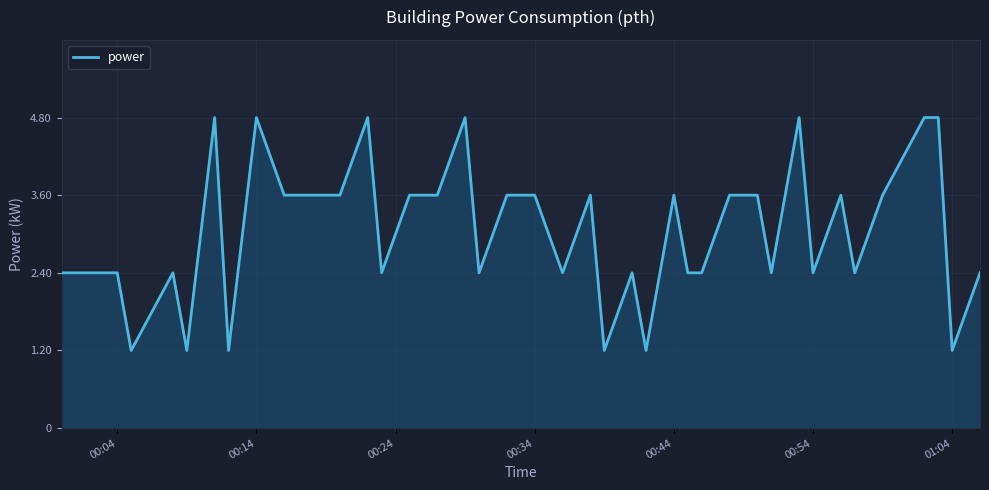

Does the chart display data point markers on the line(s)?

No